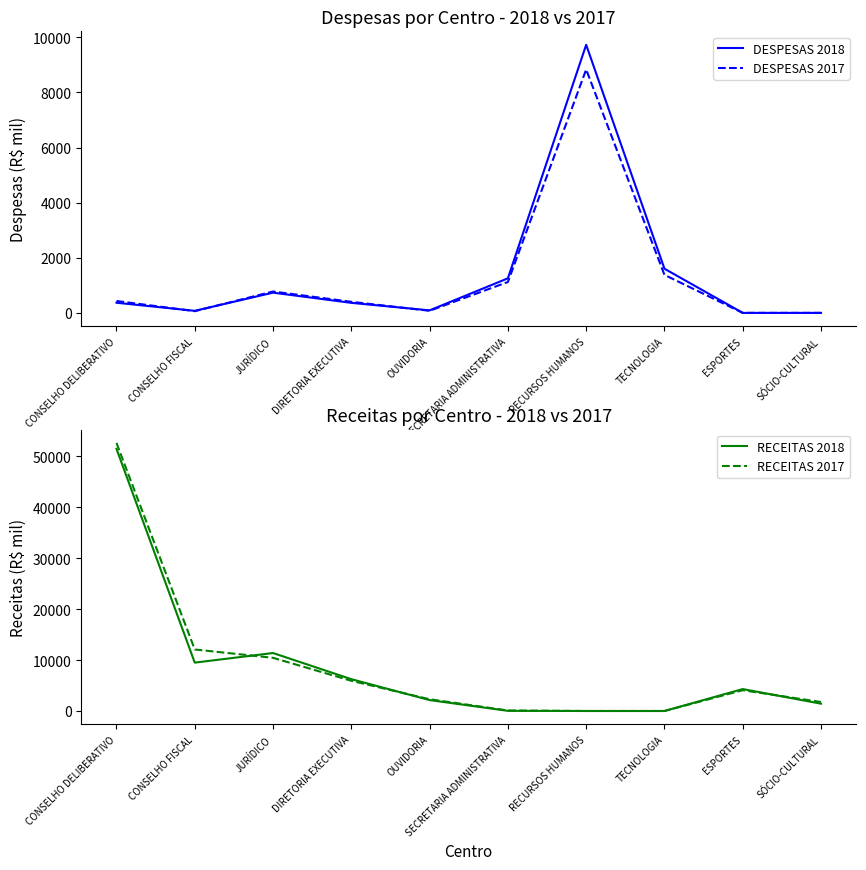

What is the sum of the DESPESAS 2018 values at ESPORTES and OUVIDORIA?

91